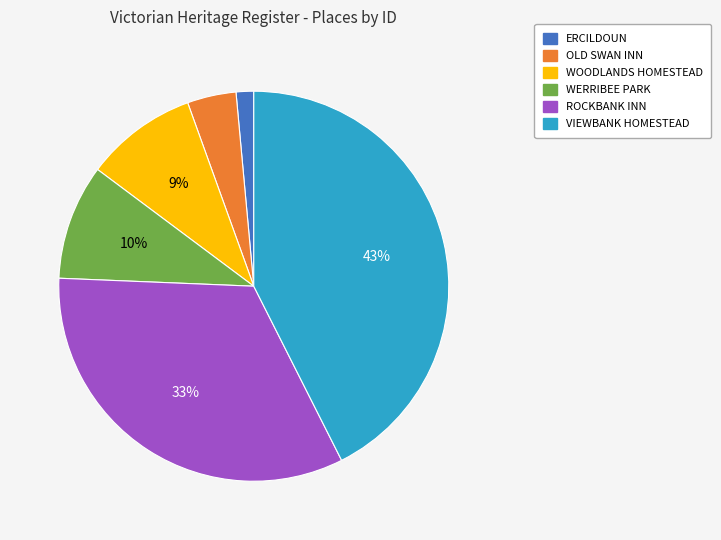

Does VIEWBANK HOMESTEAD account for over 50% of the chart?

No